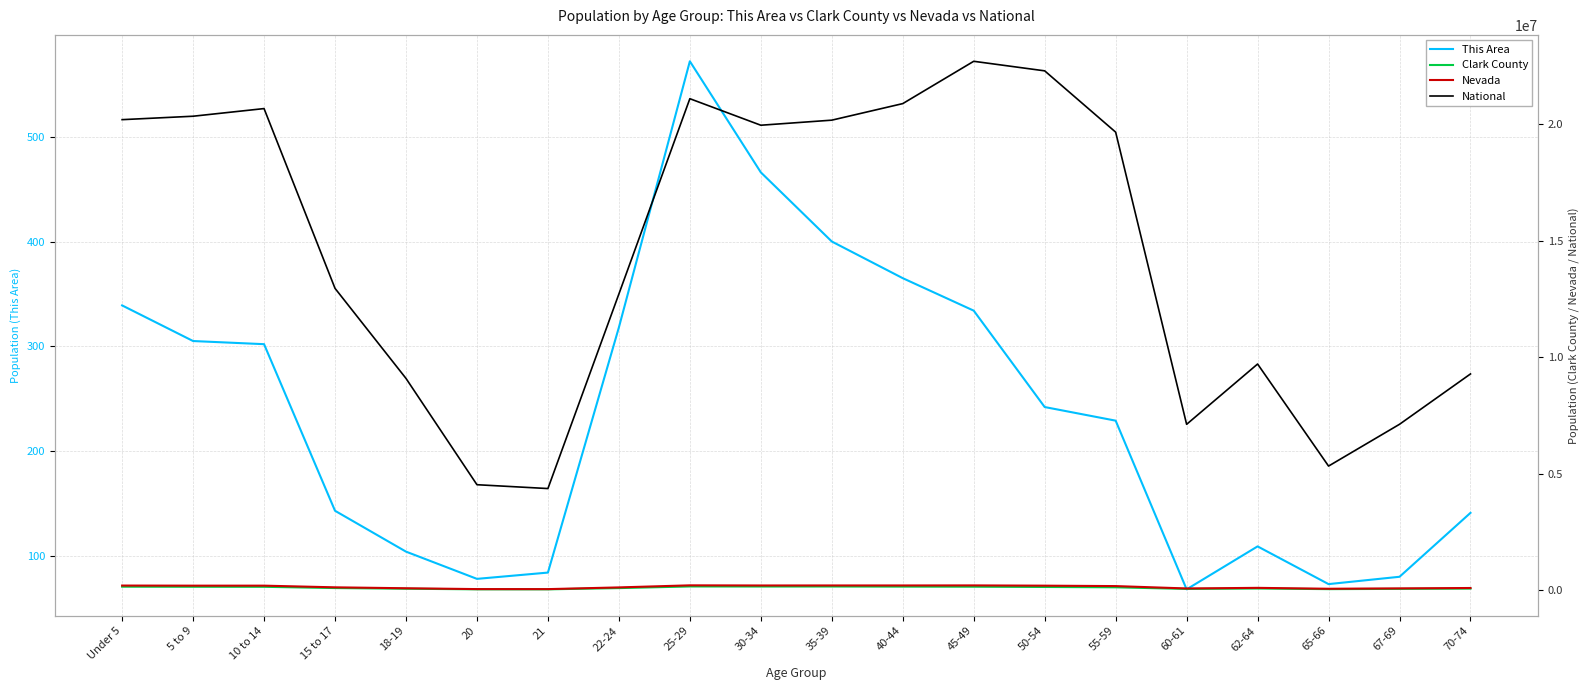

What is the value of the National point at the 16th from the left?

7113727